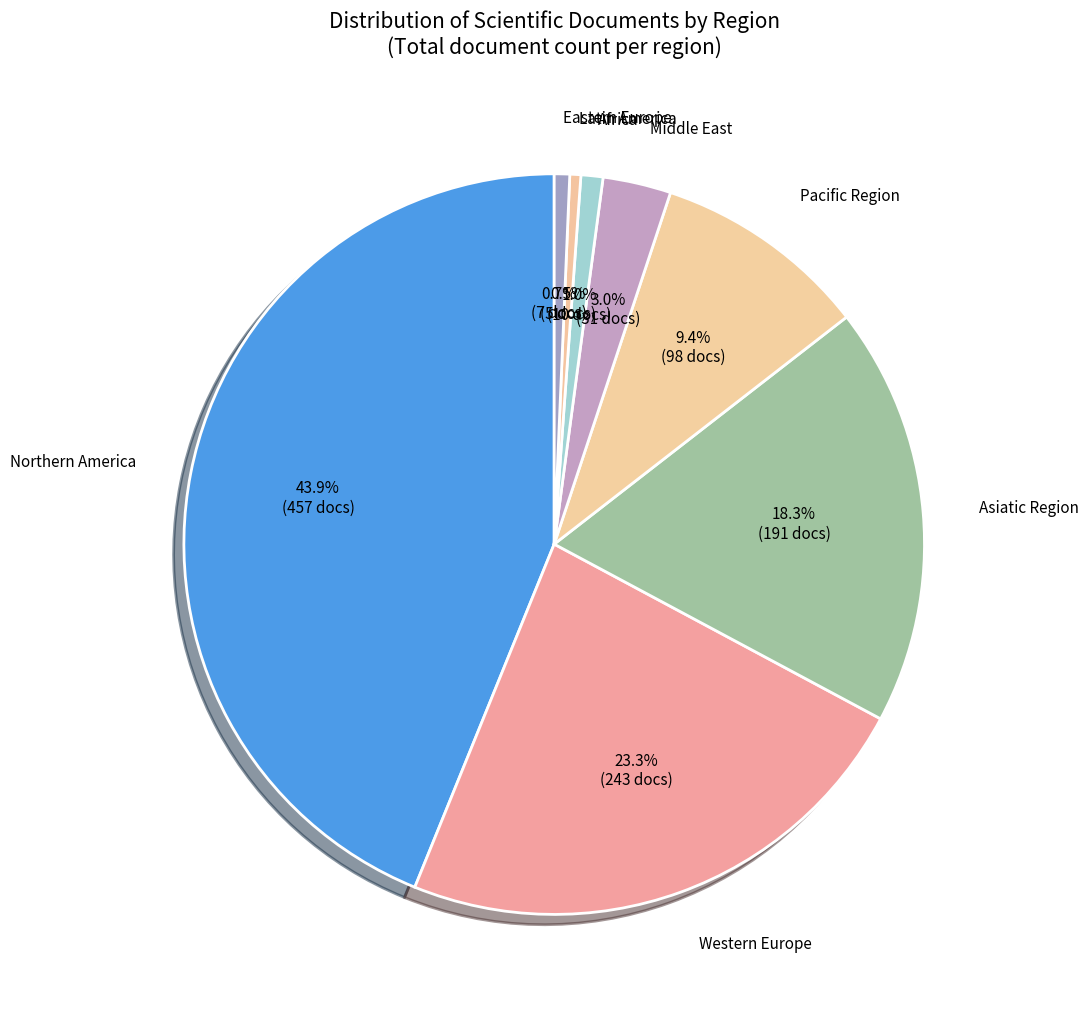

Is it true that Eastern Europe is 1% of the pie?

True